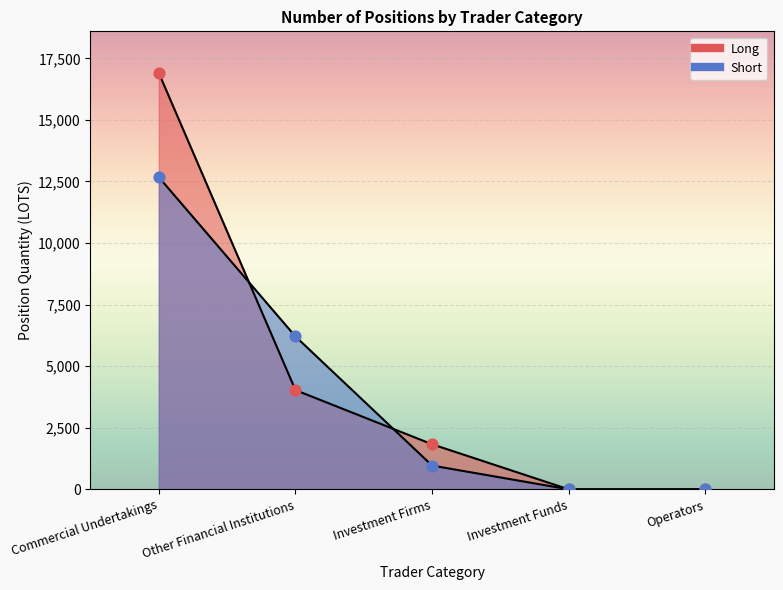

Which series has the largest total across all categories?

Long